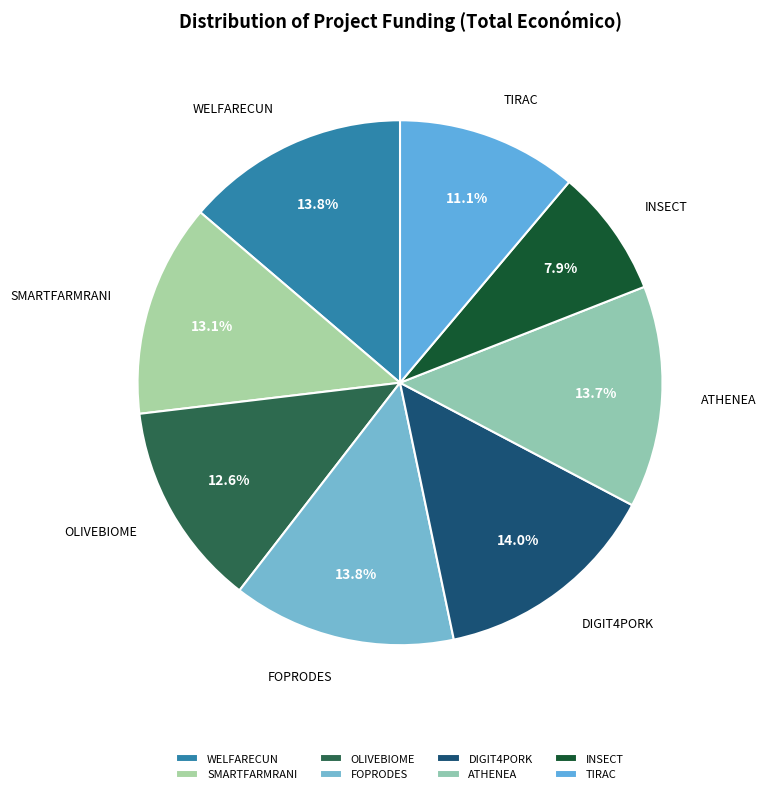

How many segments does this pie chart have?

8